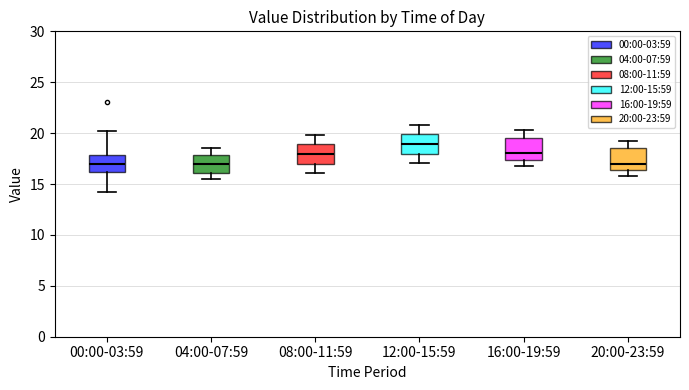

Where does the lower whisker of the box for 04:00-07:59 end on the y-axis? The values are not printed on the chart, so give them approximately, as read against the axis.

15.5